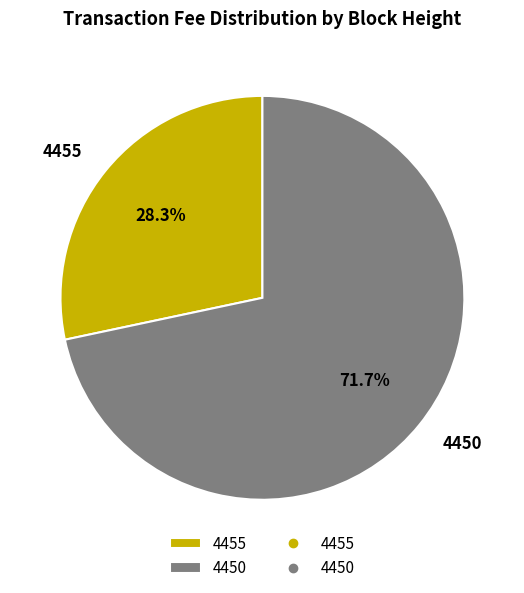

How many segments does this pie chart have?

2